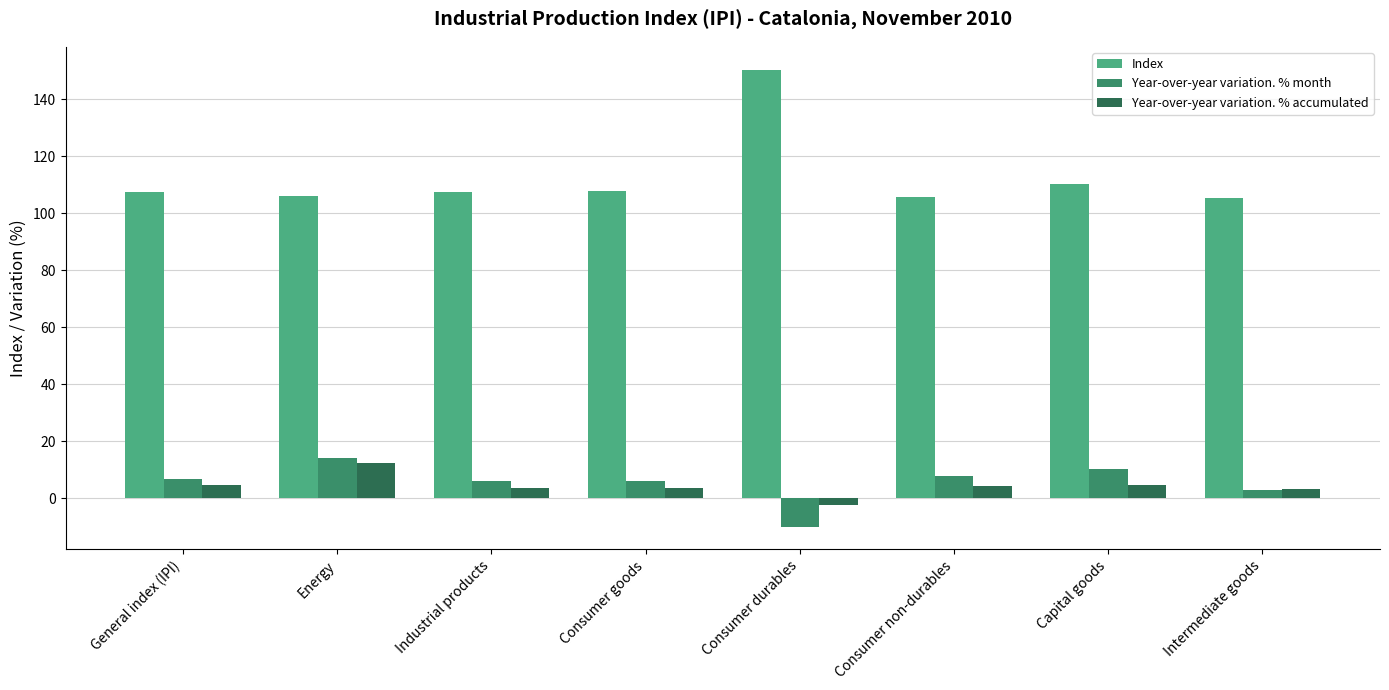

What is the total value across all series at Consumer non-durables?

117.7